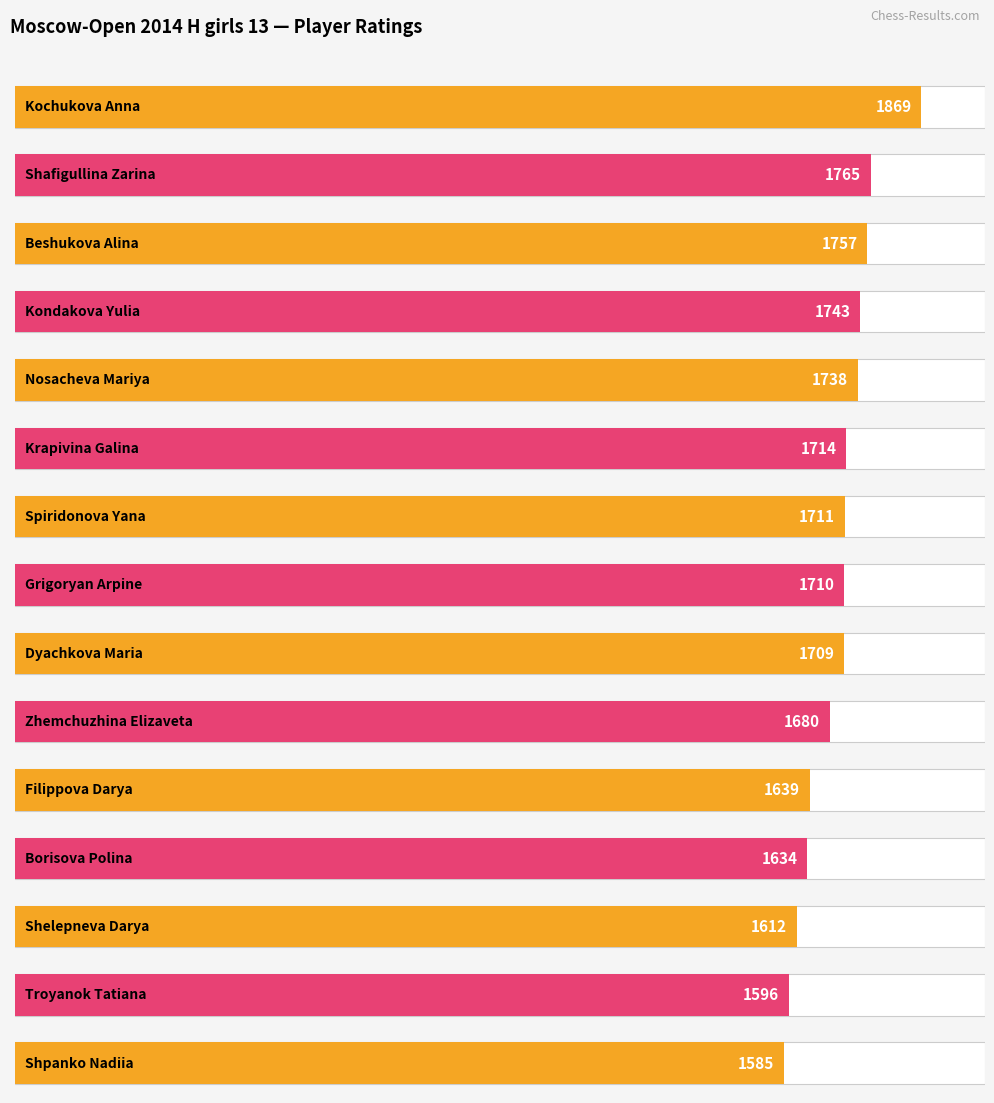

What is the ratio of the value at Spiridonova Yana to the value at Krapivina Galina?

1.0